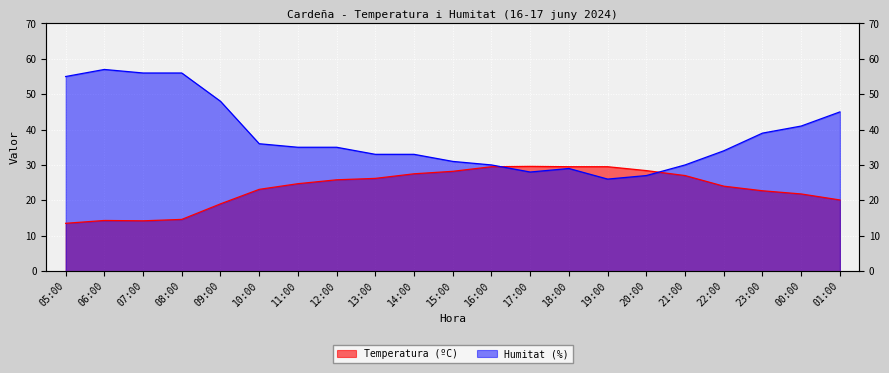

Reading left to right, what are all the values shown in this chart?

Temperatura (ºC): 13.5	14.3	14.2	14.6	19.0	23.1	24.7	25.8	26.2	27.5	28.2	29.5	29.6	29.5	29.5	28.4	27.0	24.0	22.7	21.8	20.1
Humitat (%): 55.0	57.0	56.0	56.0	48.0	36.0	35.0	35.0	33.0	33.0	31.0	30.0	28.0	29.0	26.0	27.0	30.0	34.0	39.0	41.0	45.0